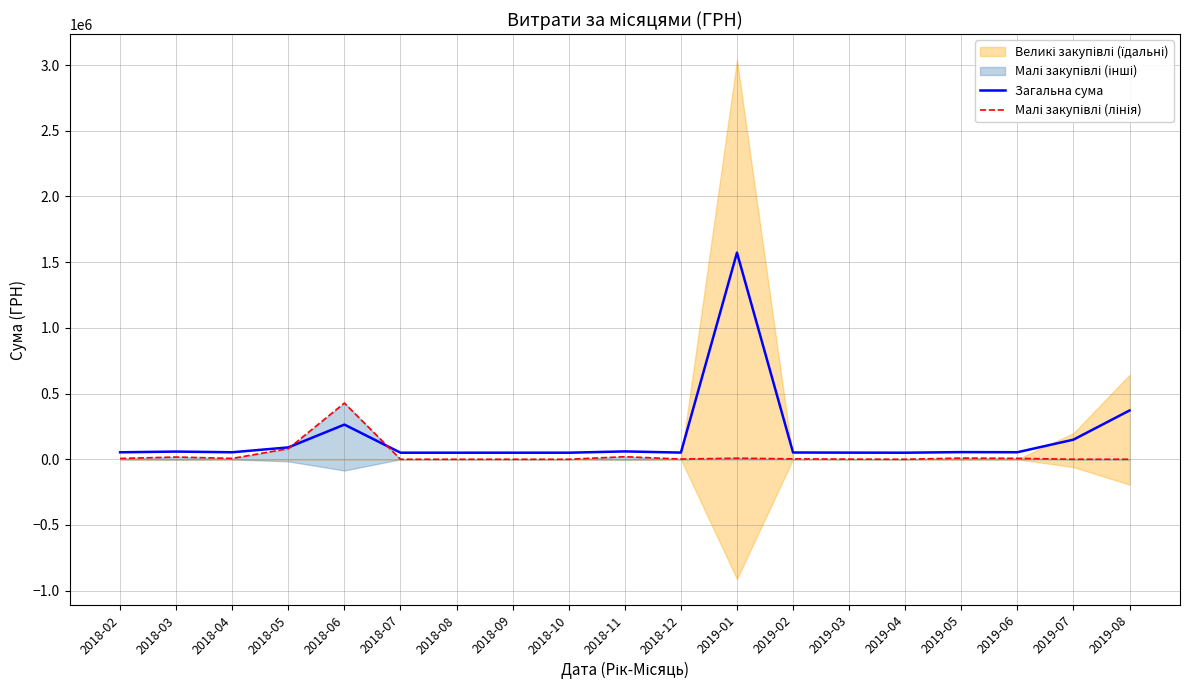

At which category does Загальна сума reach its first local valley?

2018-04